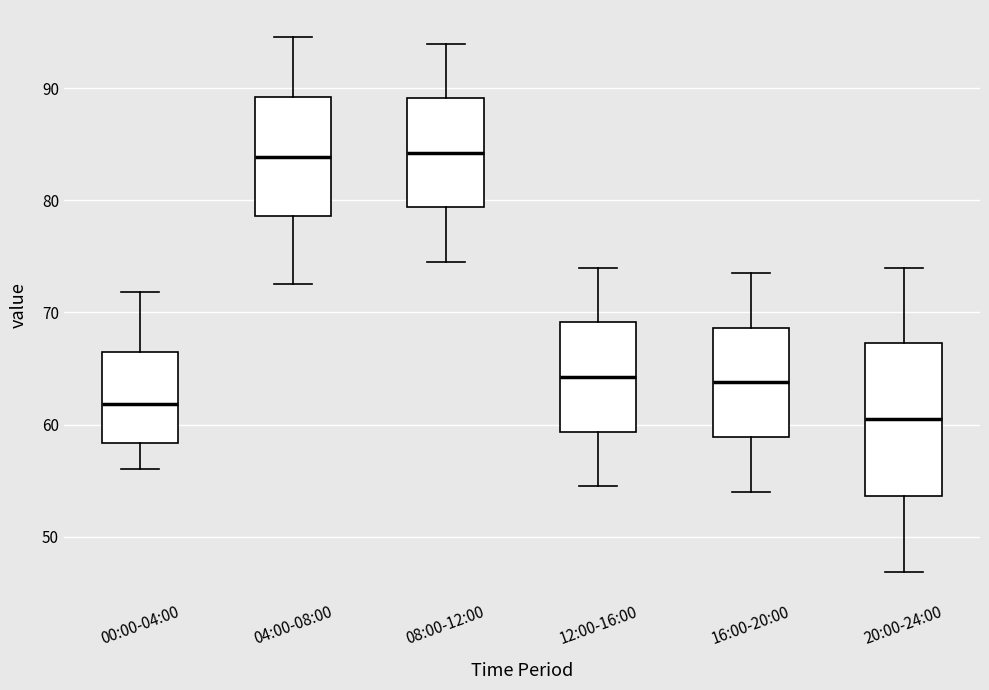

Which box's median line is the lowest?

20:00-24:00